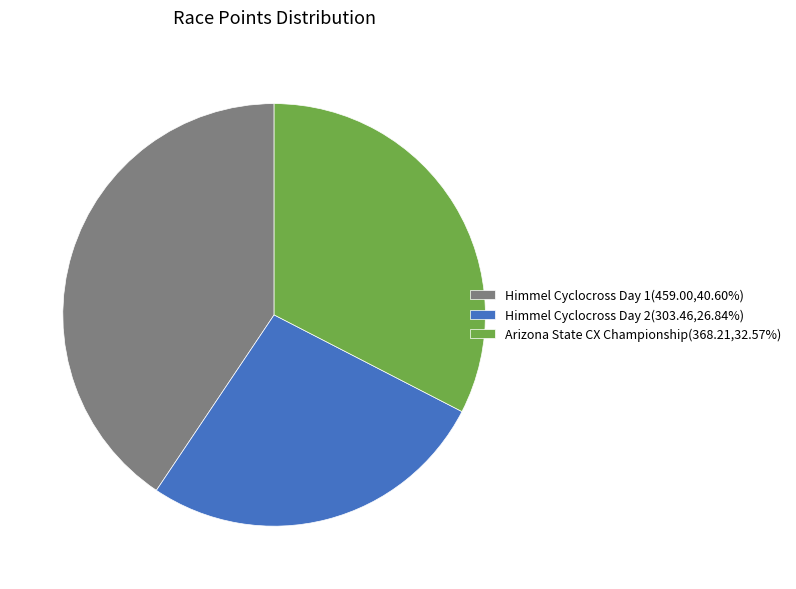

Which category has the biggest portion of the pie?

Himmel Cyclocross Day 1